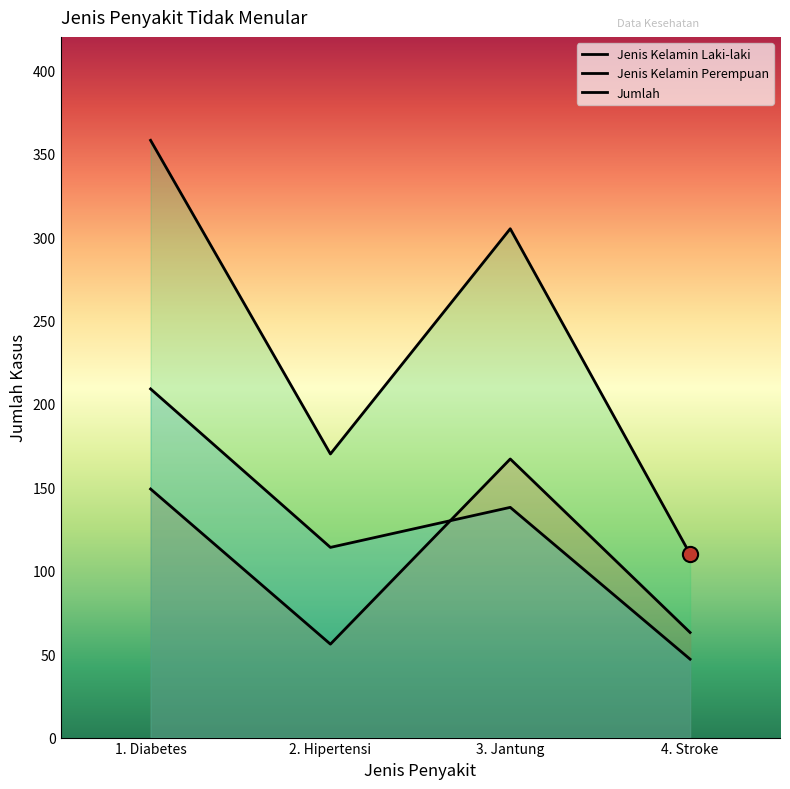

What are all the series names shown in the legend?

Jenis Kelamin Laki-laki, Jenis Kelamin Perempuan, Jumlah